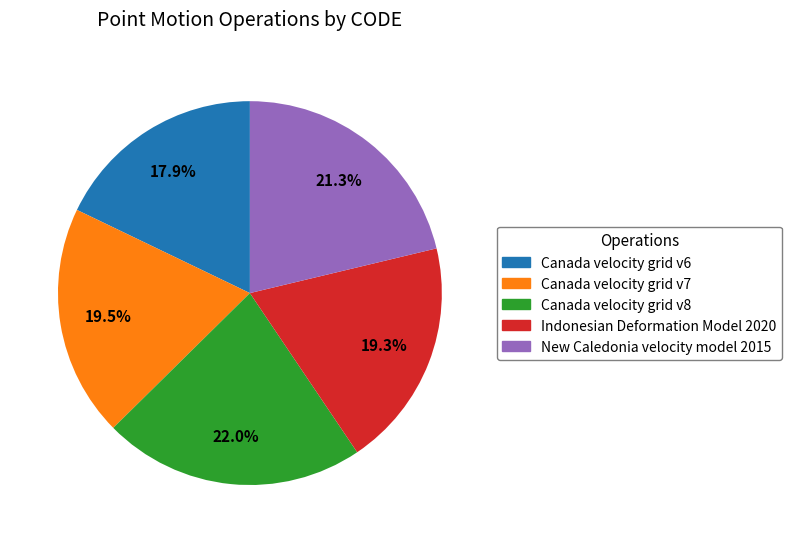

Does Canada velocity grid v6 account for over 50% of the chart?

No